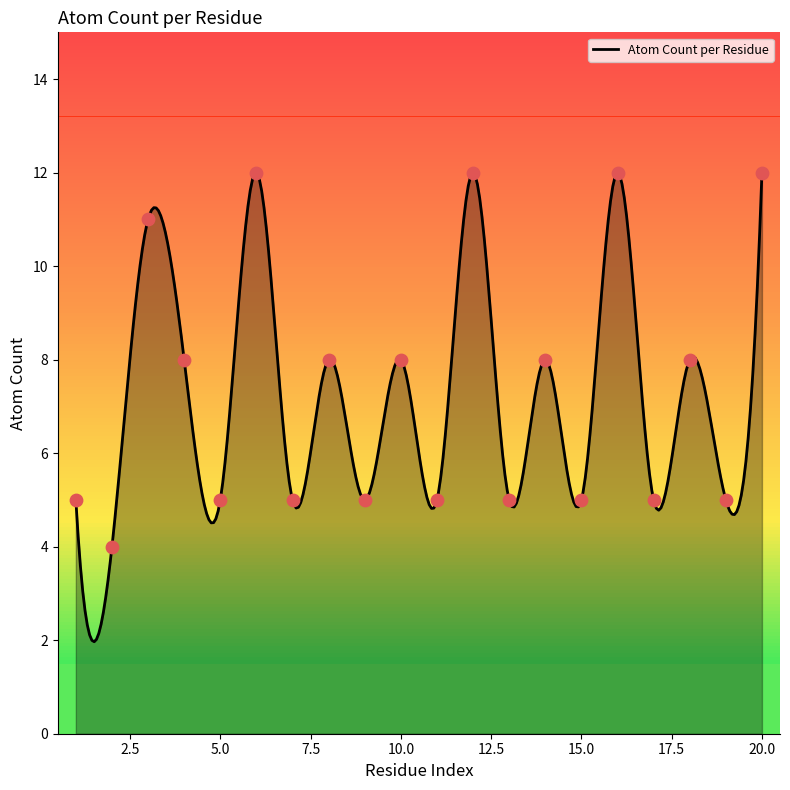

Between GLY-2 and TYR-6, which is larger?

TYR-6